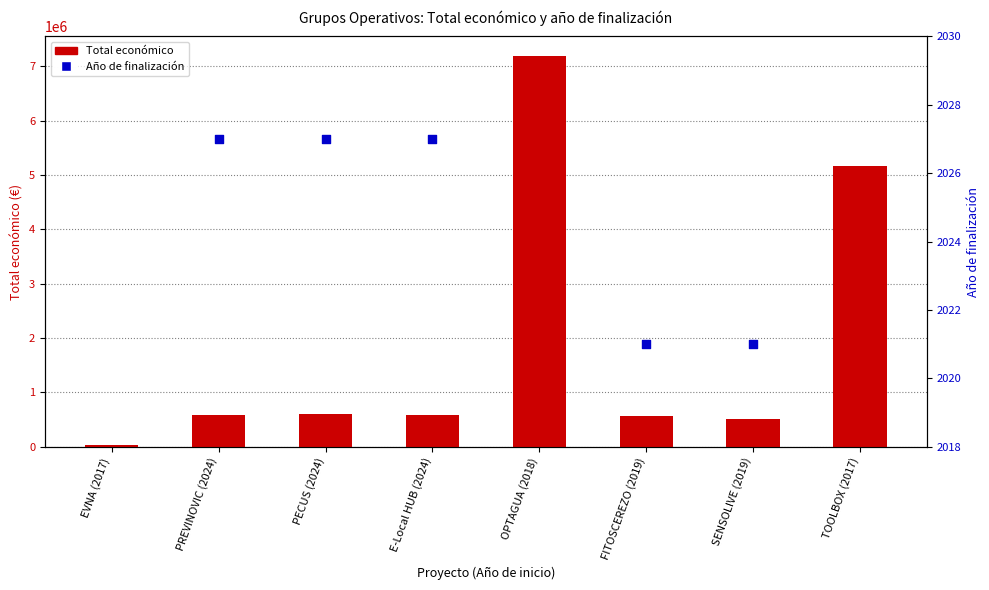

Between PREVINOVIC (2024) and OPTAGUA (2018), which is larger?

OPTAGUA (2018)